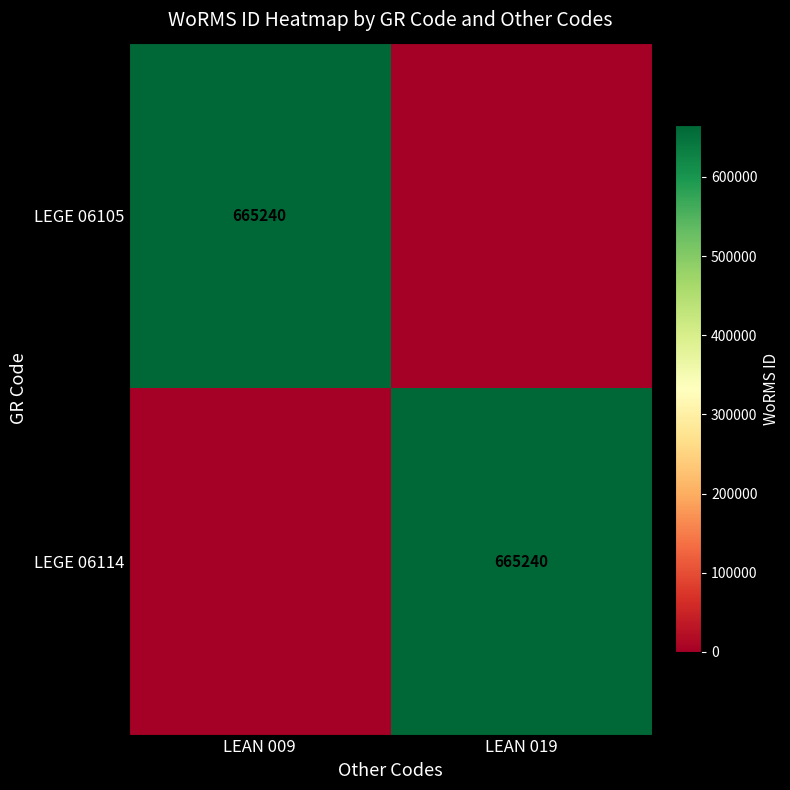

True or false: LEGE 06105 has a value of 665240 at LEAN 009.

True